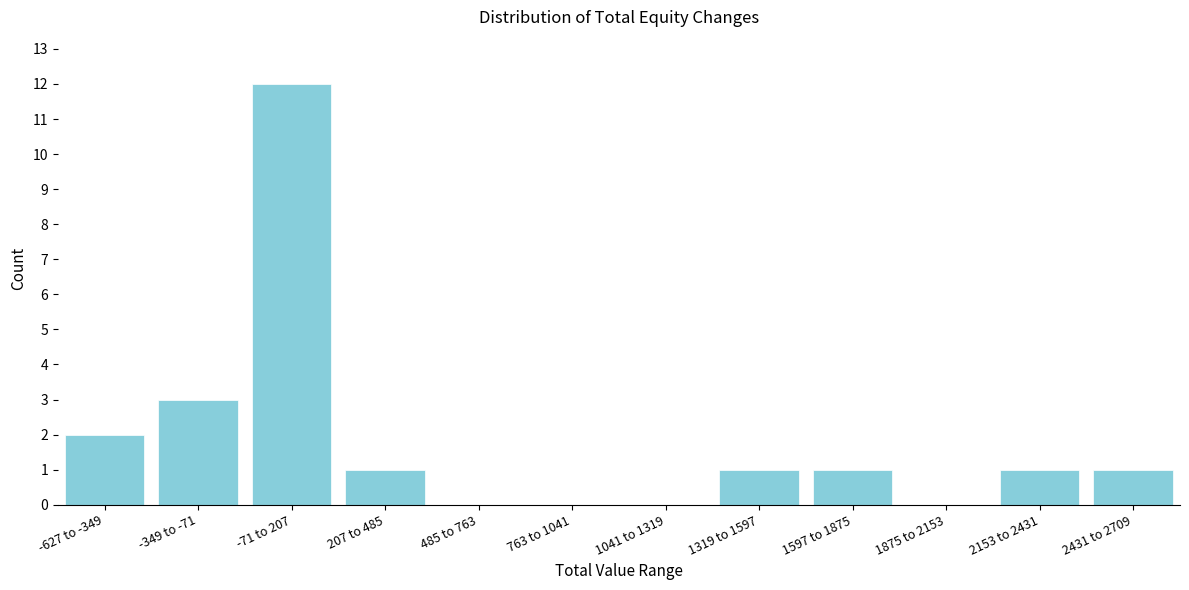

Reading right to left, transcribe all the data shown in this chart.

2431 to 2709=1	2153 to 2431=1	1875 to 2153=0	1597 to 1875=1	1319 to 1597=1	1041 to 1319=0	763 to 1041=0	485 to 763=0	207 to 485=1	-71 to 207=12	-349 to -71=3	-627 to -349=2